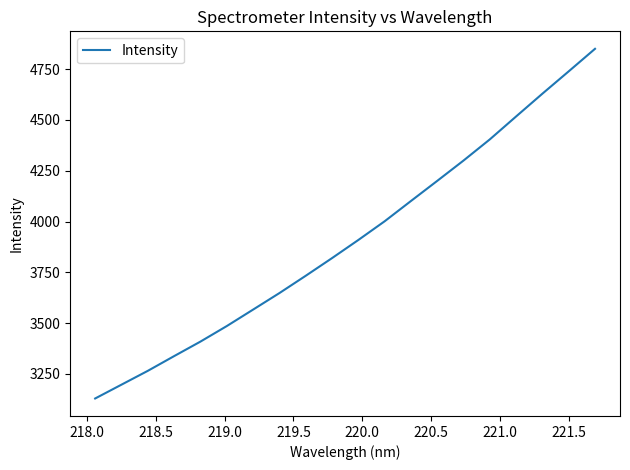

What is the smallest value displayed?

3128.2